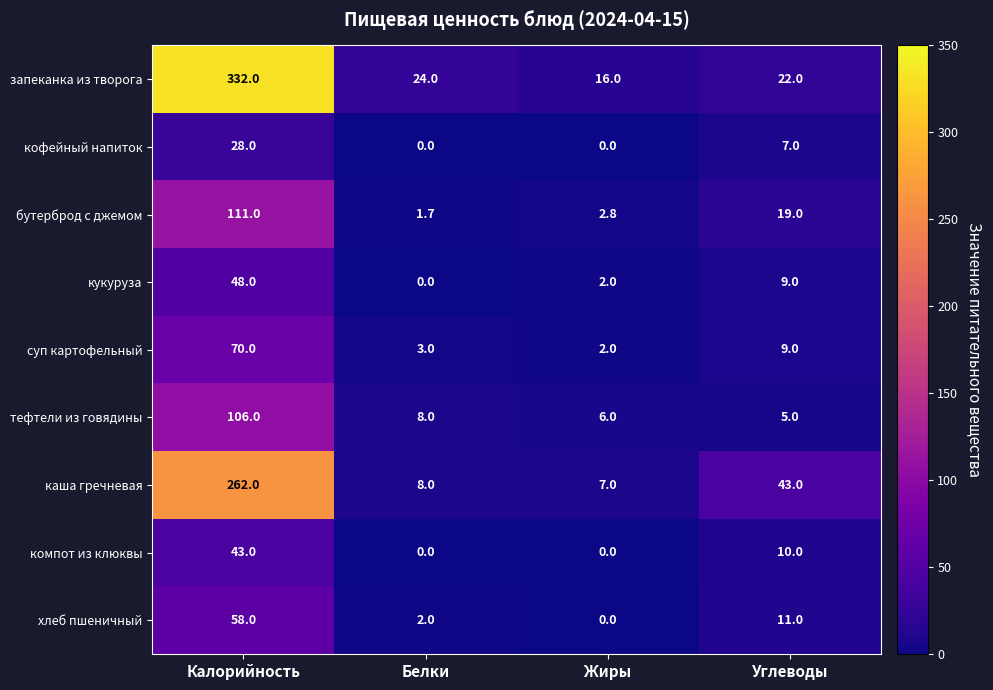

What is the maximum value shown in the chart?

332.0